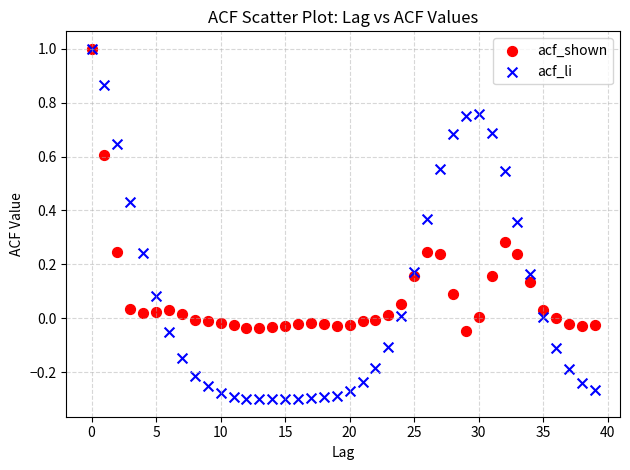

What are all the series names shown in the legend?

acf_shown, acf_li